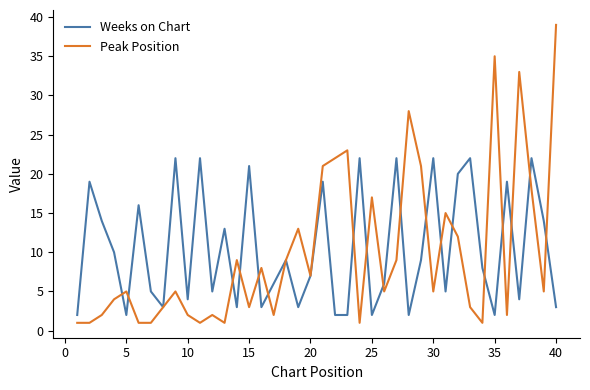

What is the maximum value shown in the chart?

39